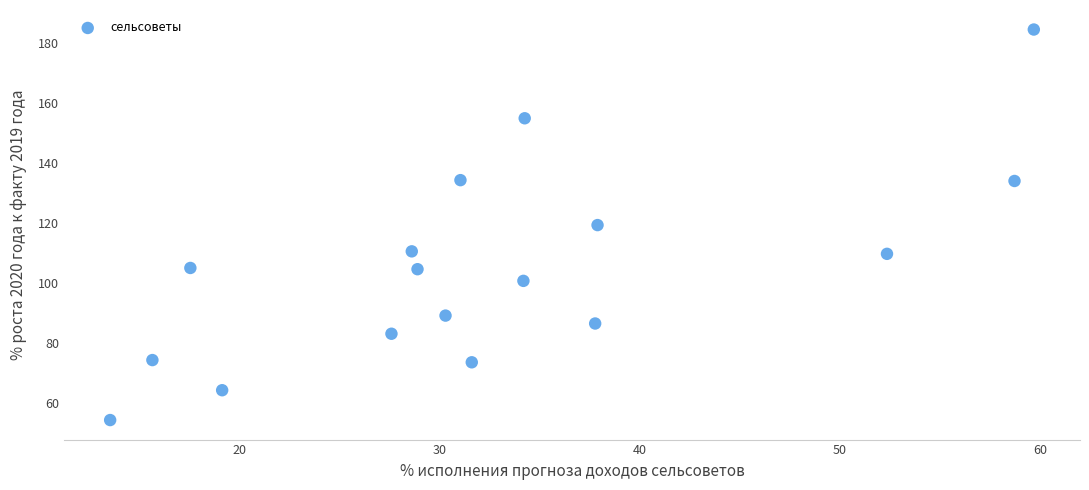

What is the range of Y values (max minus min)?

130.0